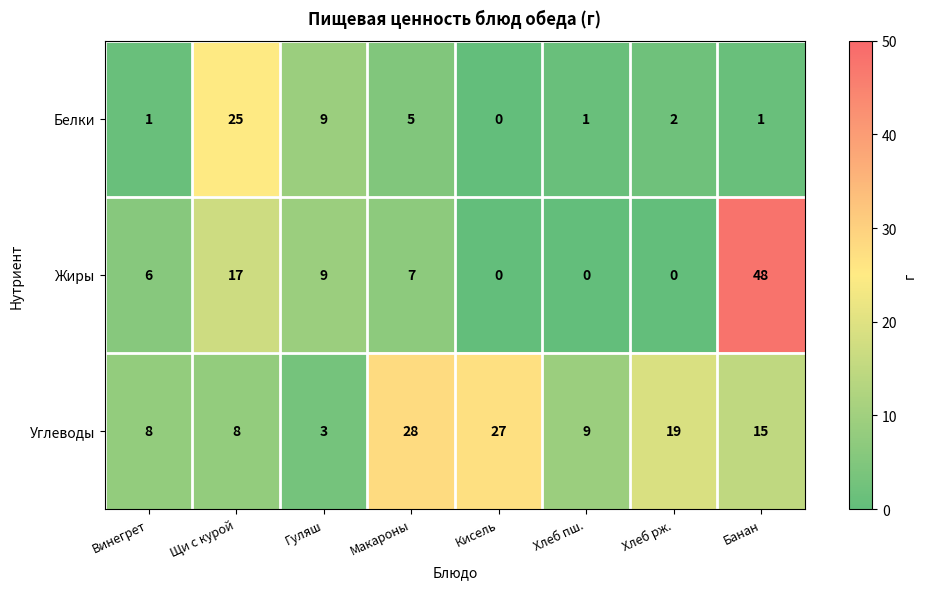

Which series changed the most between Хлеб рж. and Банан?

Жиры